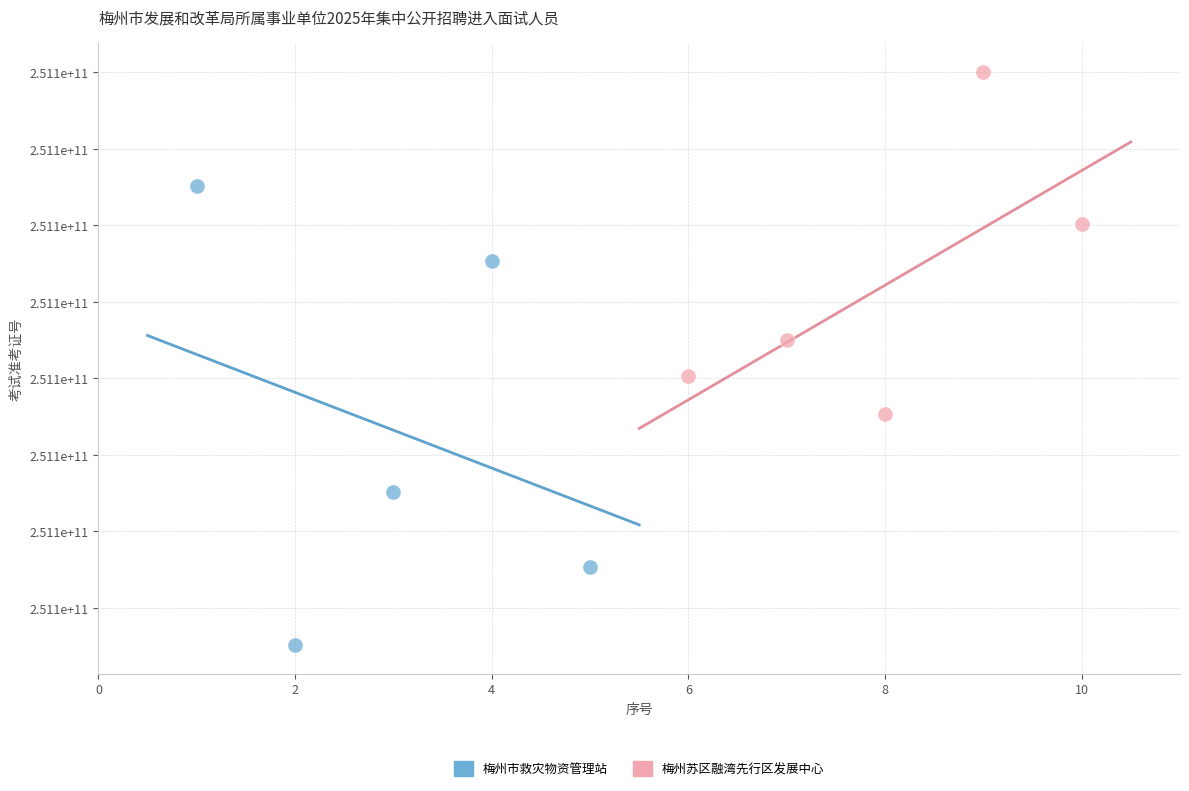

Which series contains the lowest Y value?

梅州市救灾物资管理站